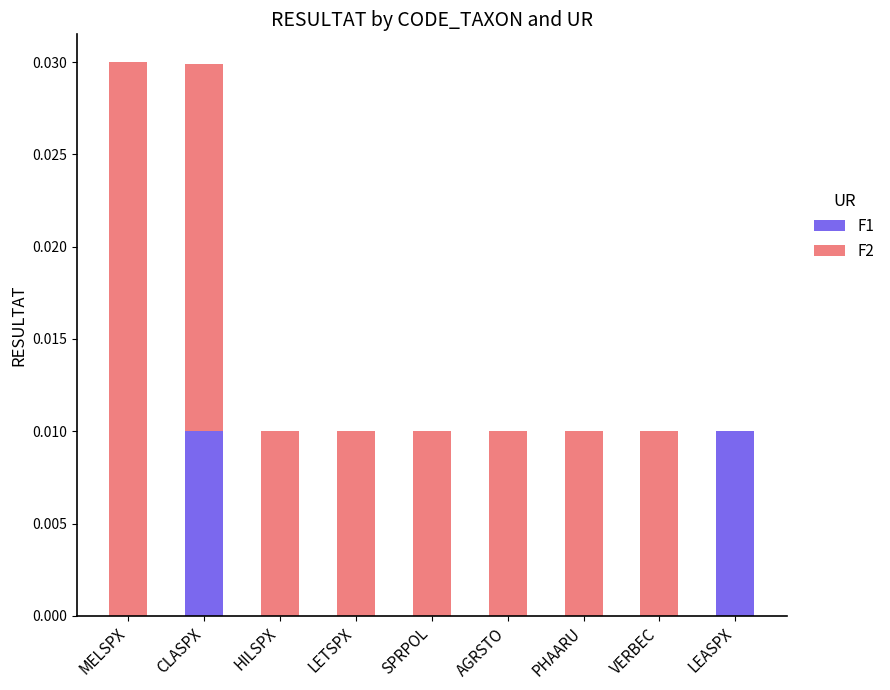

True or false: F1 has a value of 0.0 at VERBEC.

True